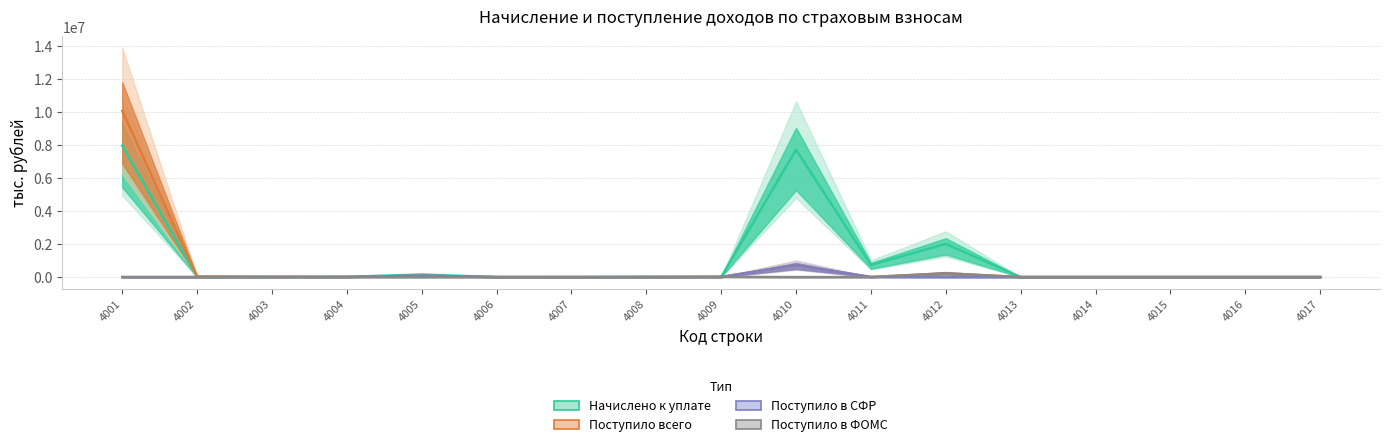

True or false: Поступило в ФОМС and Поступило всего cross at least once.

False